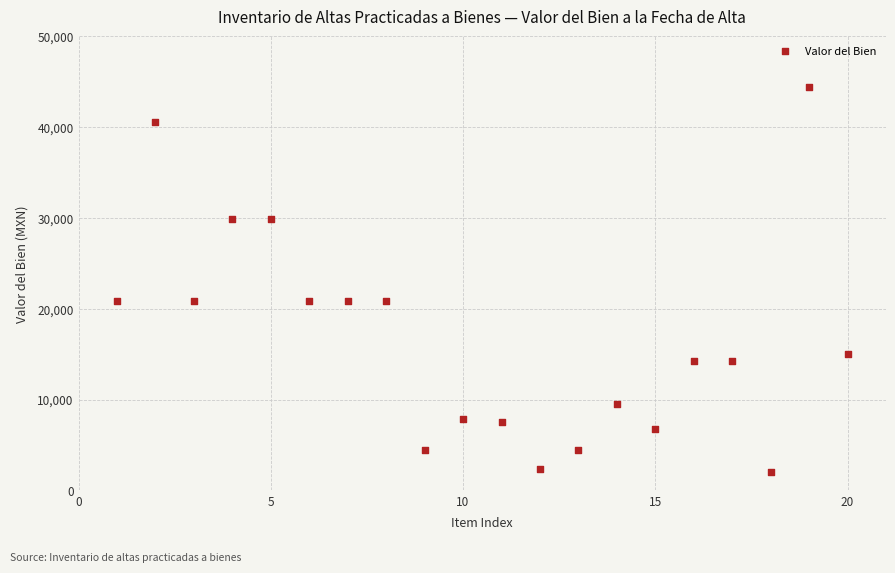

What is the range of X values (max minus min)?

19.0